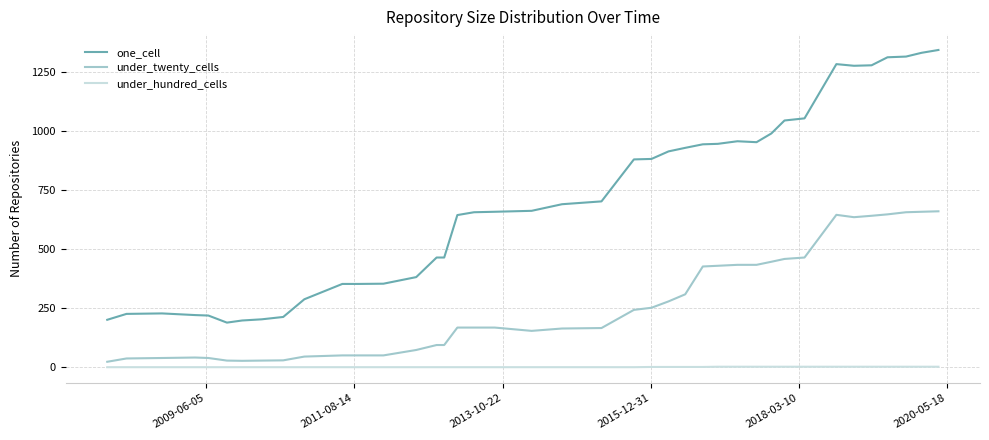

Which series has the largest total across all categories?

one_cell